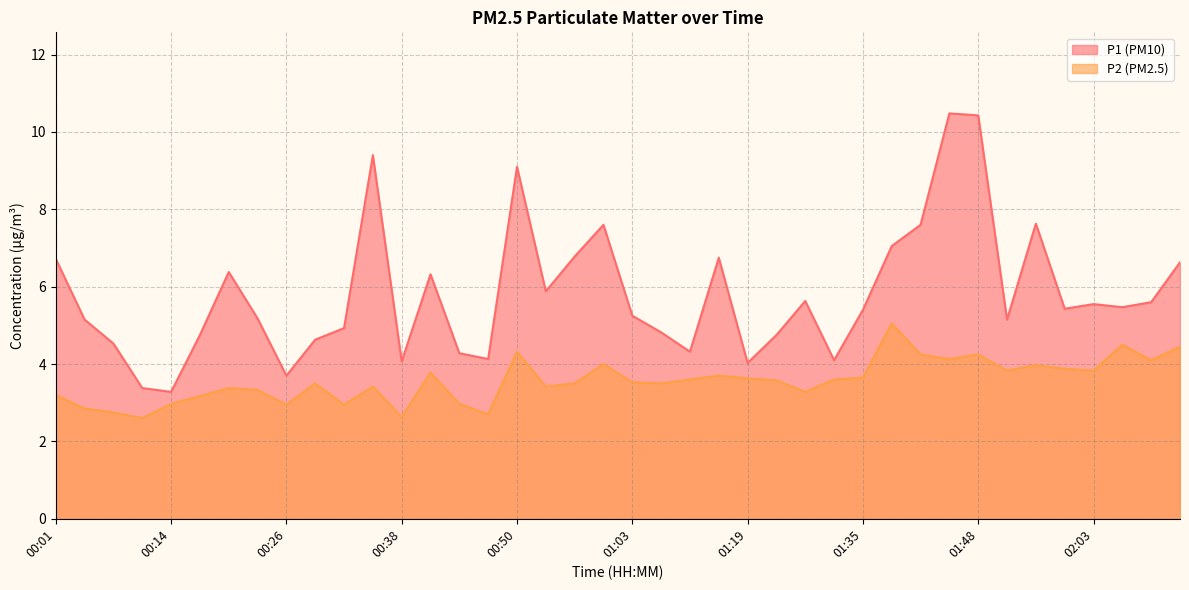

What is the sum of all P2 values?

142.7